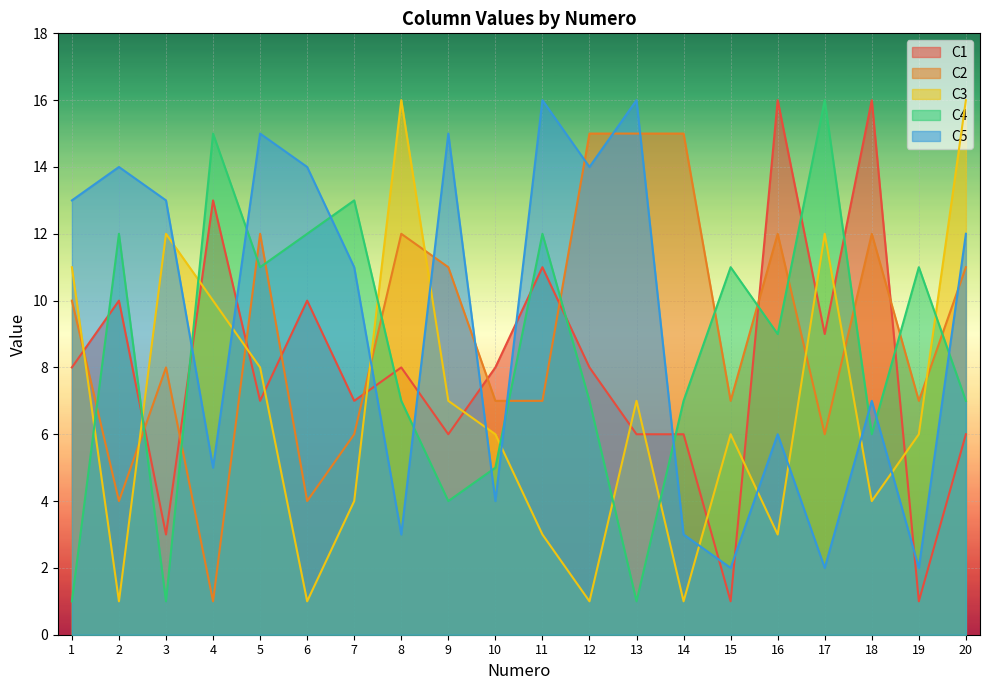

What is the value of the C4 point at the 18th from the left?

6